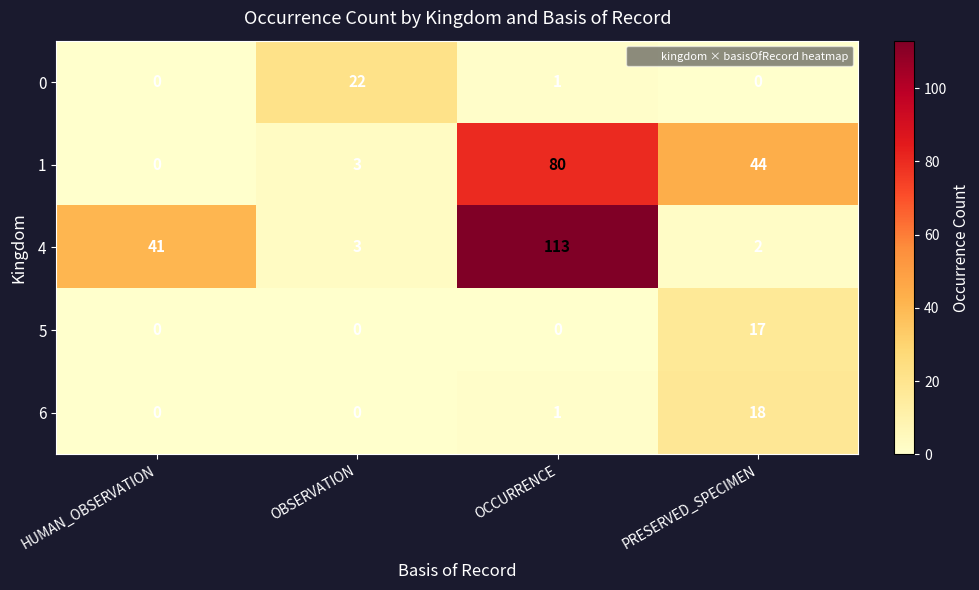

How many values in the 6 series are below 1?

2